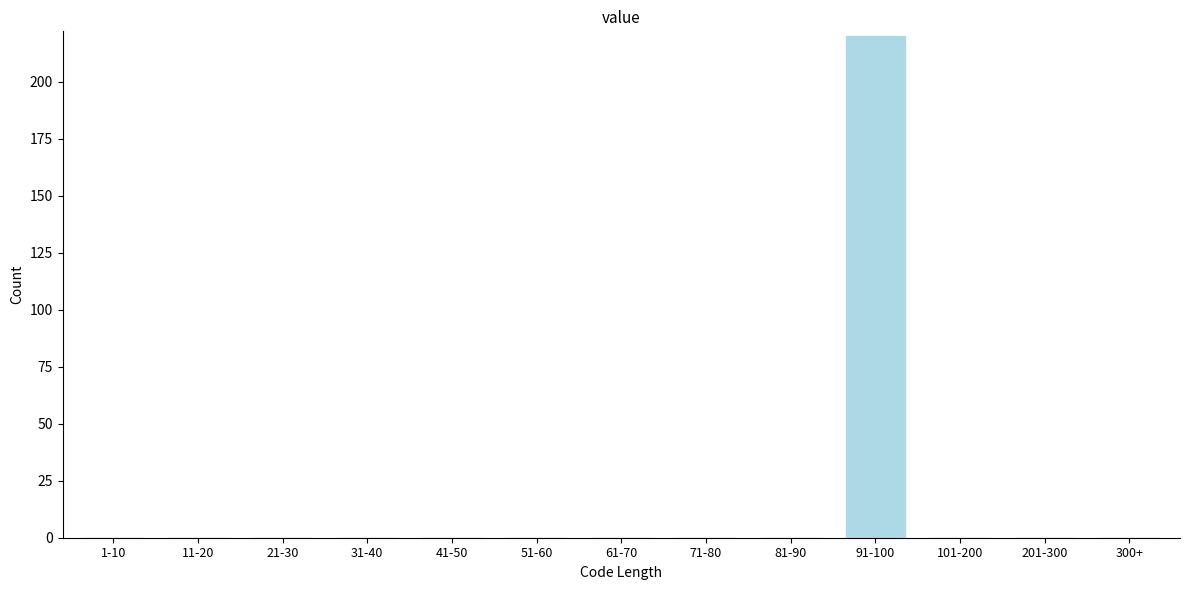

Reading left to right, transcribe all the data shown in this chart.

1-10=0	11-20=0	21-30=0	31-40=0	41-50=0	51-60=0	61-70=0	71-80=0	81-90=0	91-100=220	101-200=0	201-300=0	300+=0